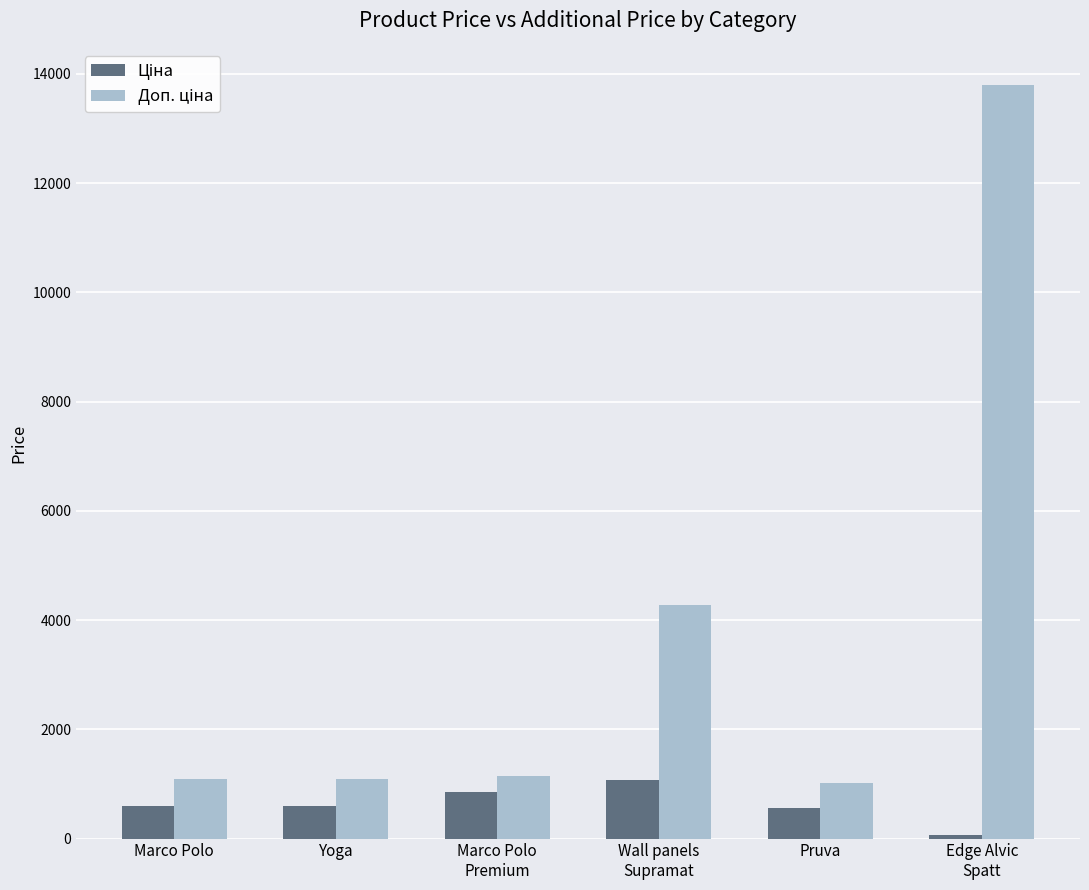

What is the label of the 2nd bar from the left?

Yoga